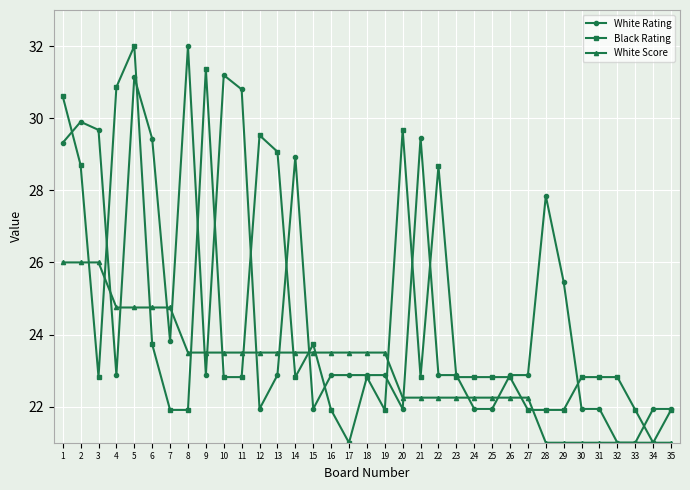

What is the difference between the highest and lowest values at 34?

0.9